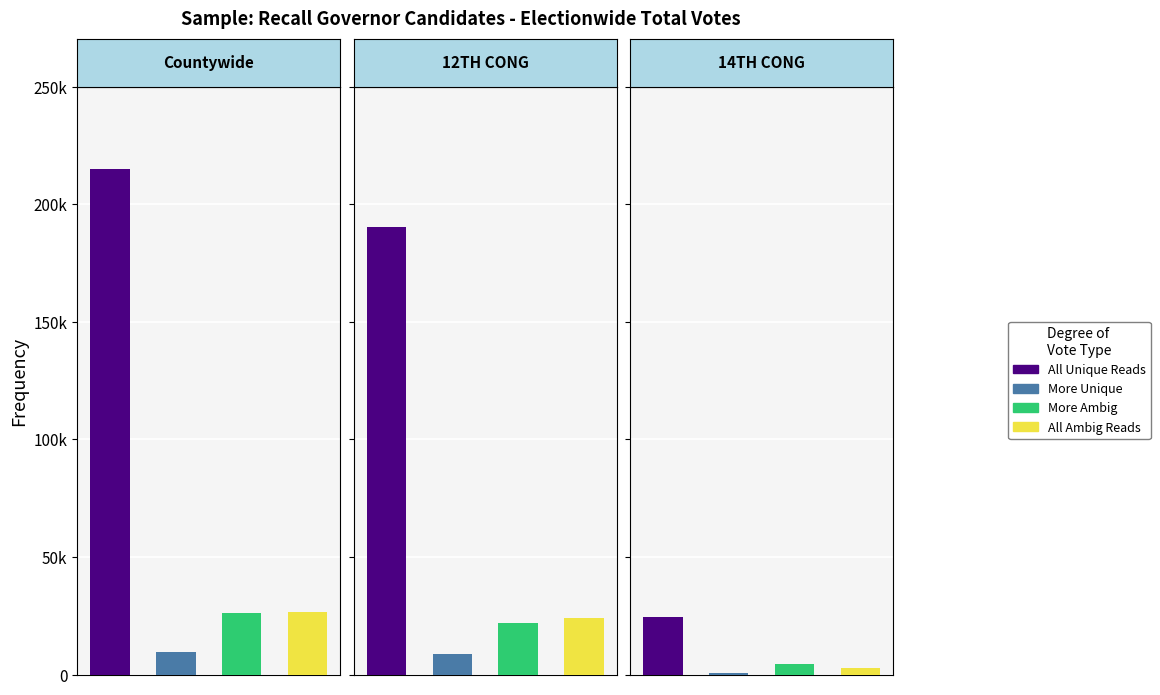

Is the value of More Unique at 0 greater than the value of All Ambig Reads at 0?

No